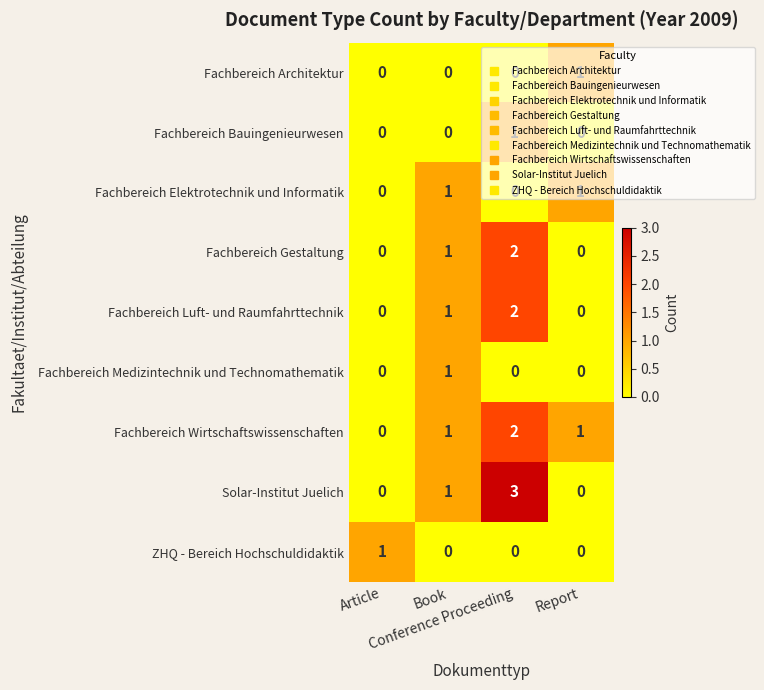

How many distinct data groups are displayed?

9